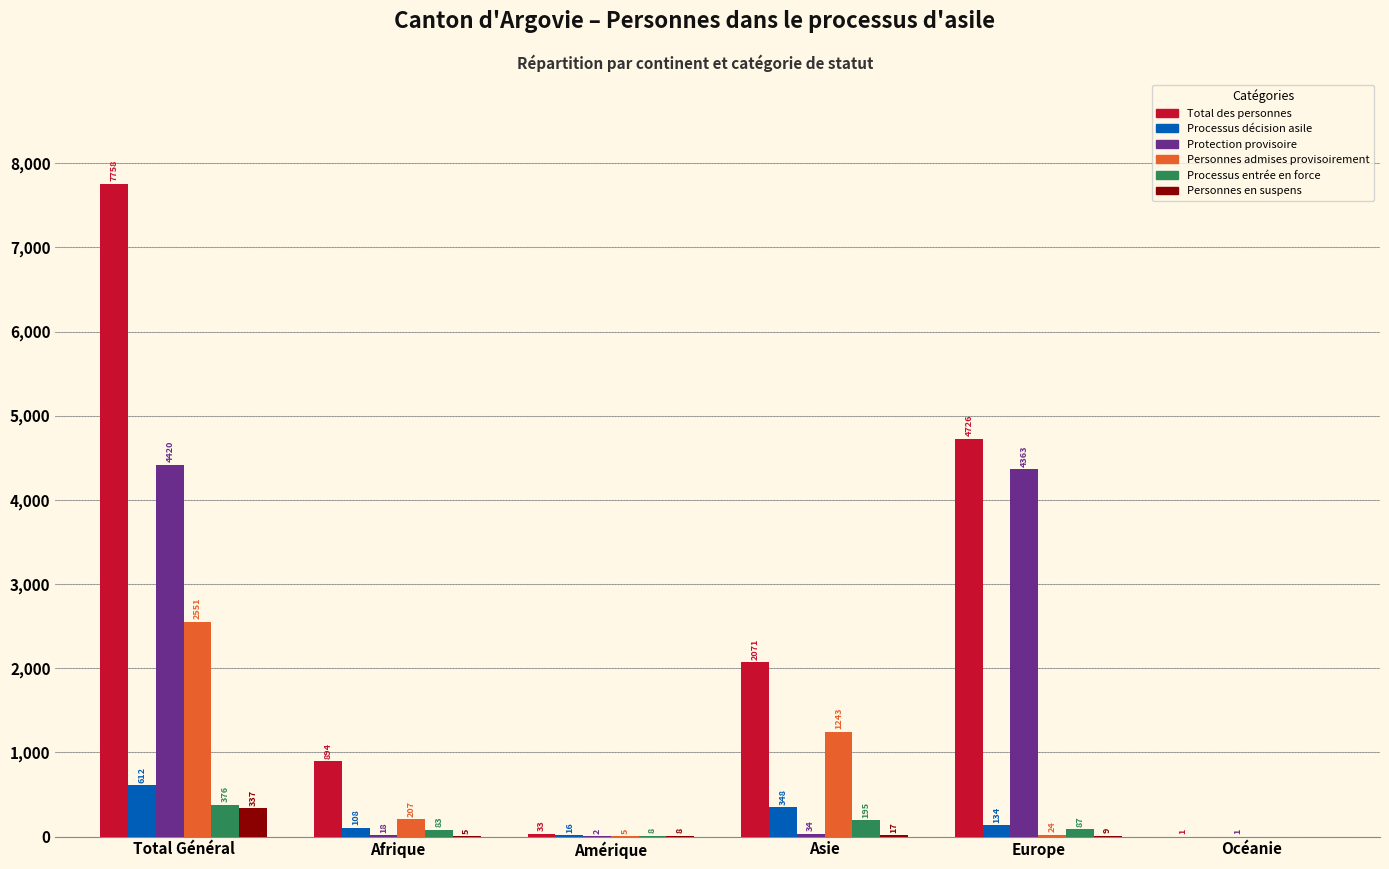

Which series changed the most between Total Général and Océanie?

Total des personnes